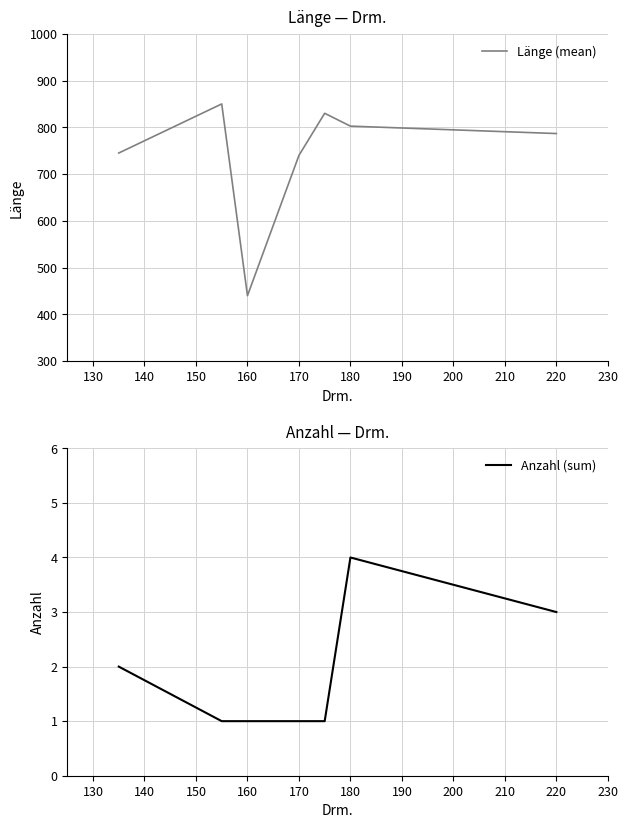

What is the difference between the Länge (mean) values at 220 and 170?

46.7